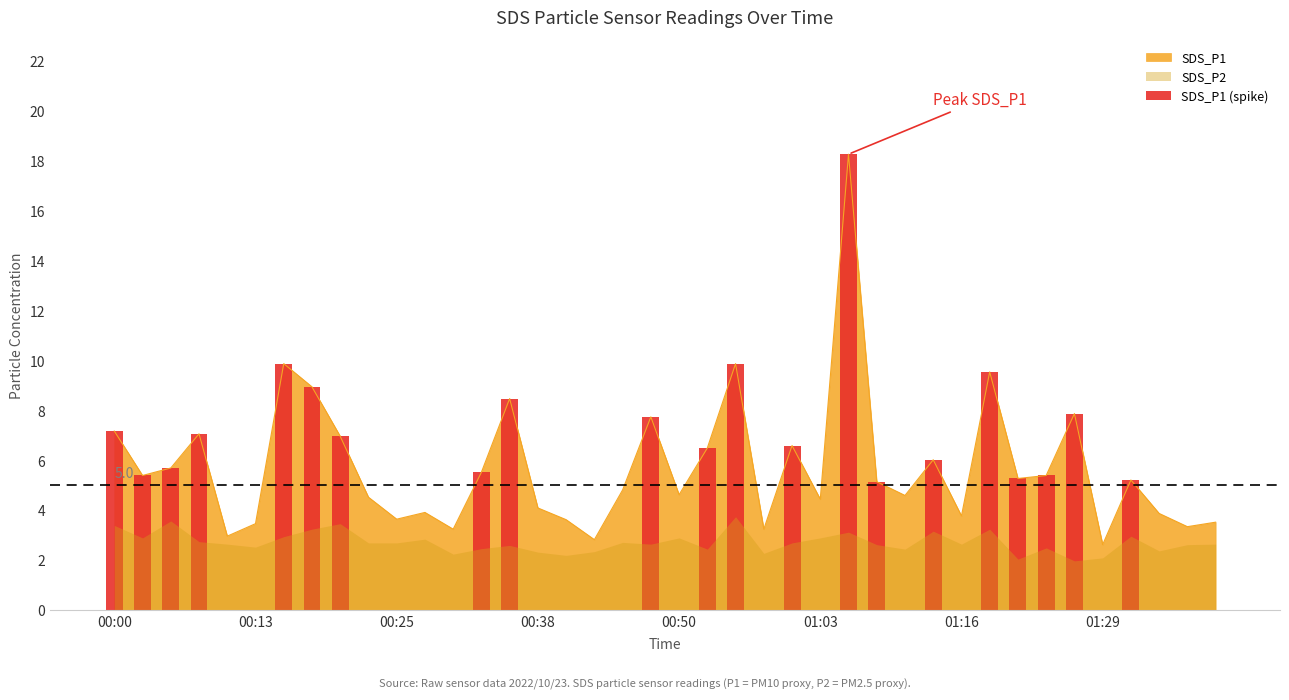

What is the lowest value of the SDS_P1 series?

2.6